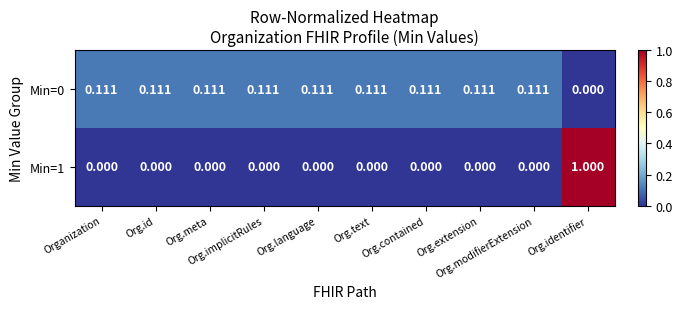

Which series has the largest range (max minus min)?

Min=1